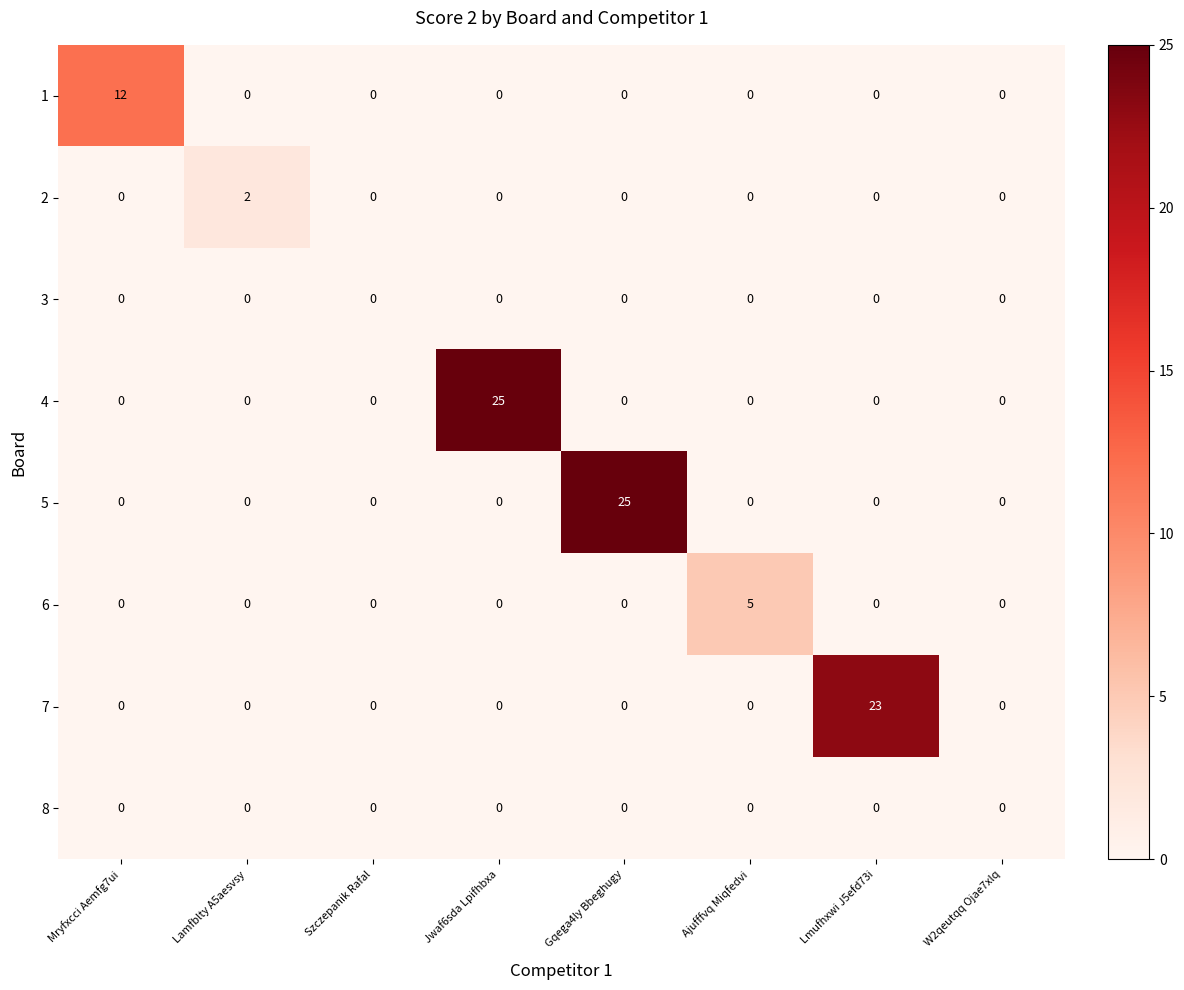

The value of 8 at Szczepanik Rafal is 0. True or false?

True